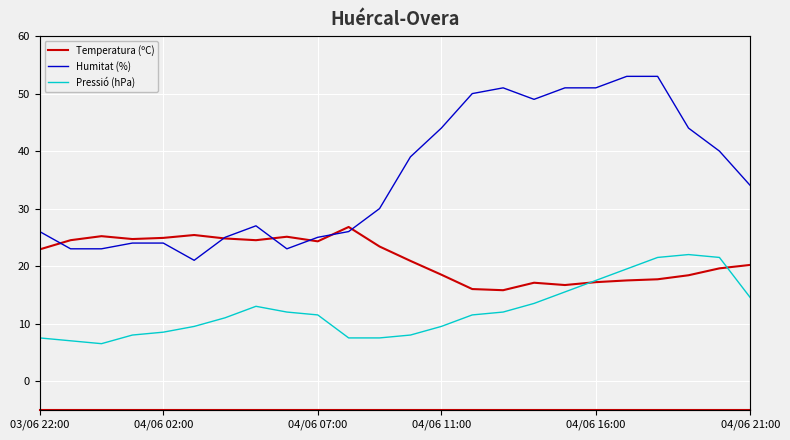

How many interior local valleys does the Temperatura (ºC) series have?

5